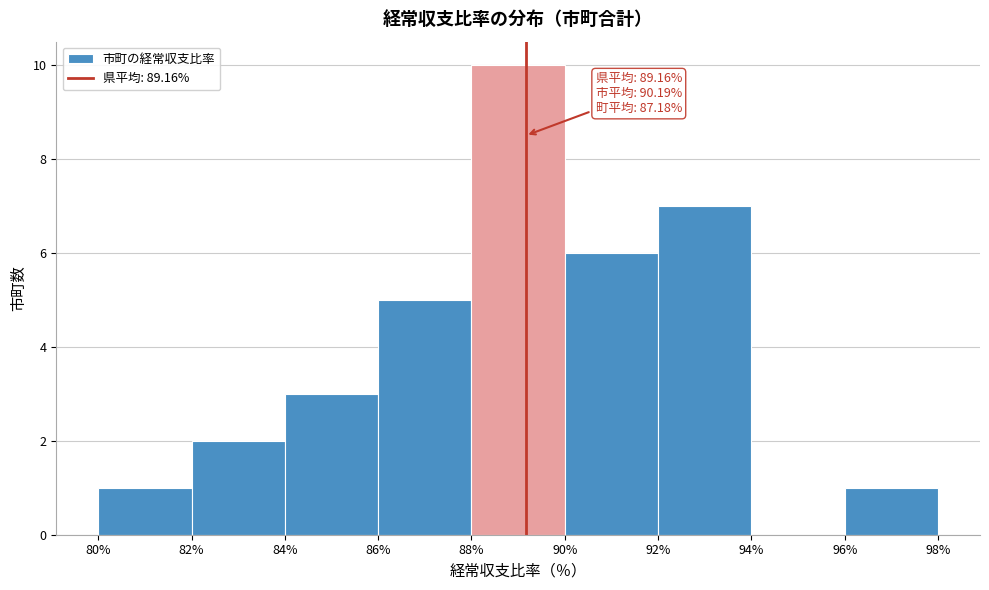

Over which range of the x-axis is the bar tallest?

88% to 90%